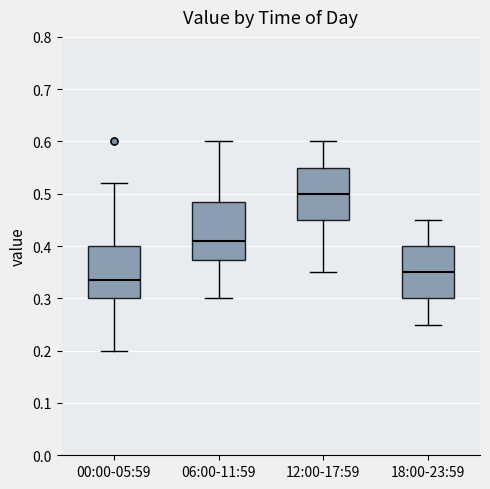

Reading left to right, read every box against the y-axis: the position of its median line, the range the box covers, and the ends of its whiskers. The values are not printed on the chart, so give them approximately, as read against the axis.

00:00-05:59: median 0.34, box 0.30 to 0.40, whiskers 0.20 to 0.52
06:00-11:59: median 0.41, box 0.37 to 0.49, whiskers 0.30 to 0.60
12:00-17:59: median 0.50, box 0.45 to 0.55, whiskers 0.35 to 0.60
18:00-23:59: median 0.35, box 0.30 to 0.40, whiskers 0.25 to 0.45